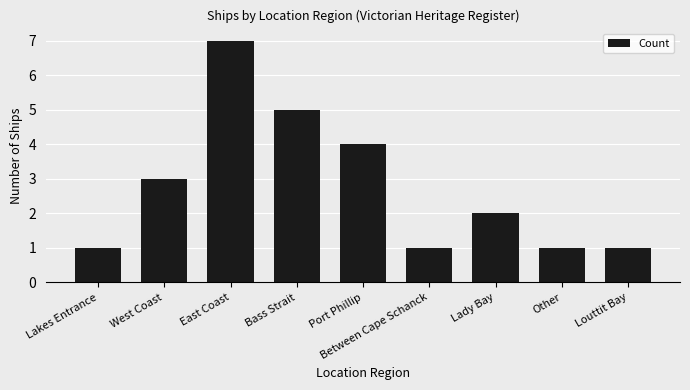

Reading left to right, transcribe all the data shown in this chart.

Lakes Entrance=1	West Coast=3	East Coast=7	Bass Strait=5	Port Phillip=4	Between Cape Schanck=1	Lady Bay=2	Other=1	Louttit Bay=1